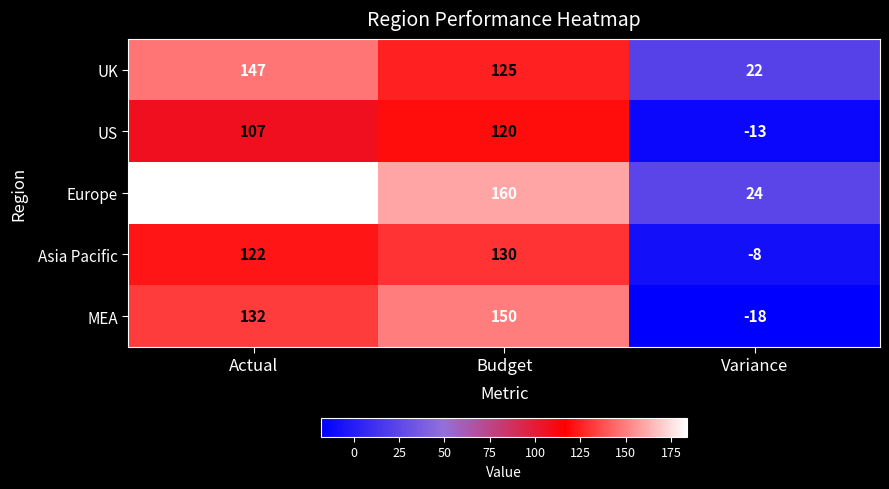

Reading left to right, list all the values displayed in this chart.

UK: Actual=147	Budget=125	Variance=22
US: Actual=107	Budget=120	Variance=-13
Europe: Actual=184	Budget=160	Variance=24
Asia Pacific: Actual=122	Budget=130	Variance=-8
MEA: Actual=132	Budget=150	Variance=-18